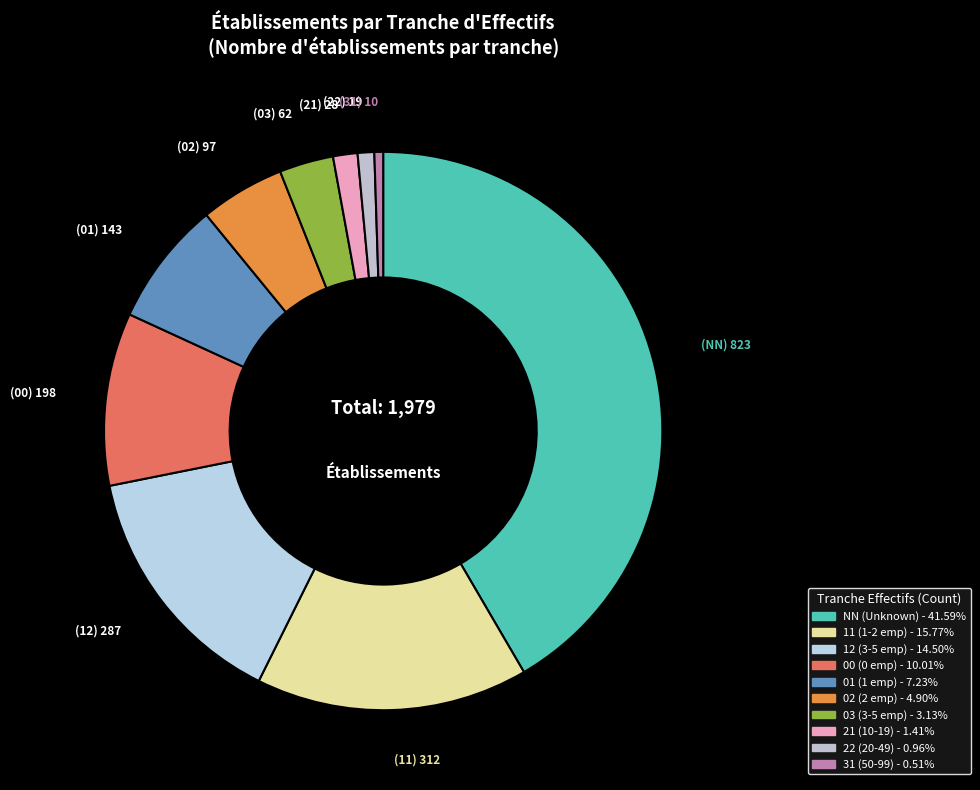

Count the number of slices in the pie.

10